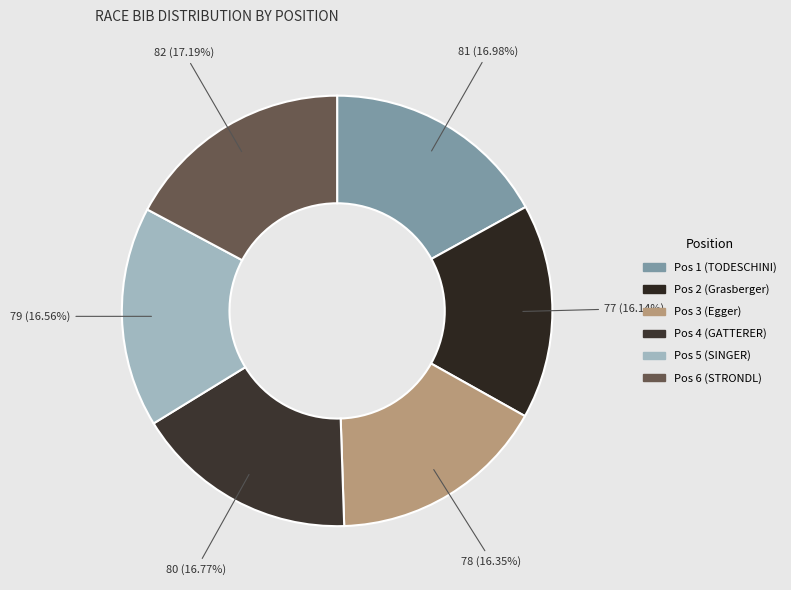

What is the smallest slice in the pie chart?

Pos 2 (Grasberger)